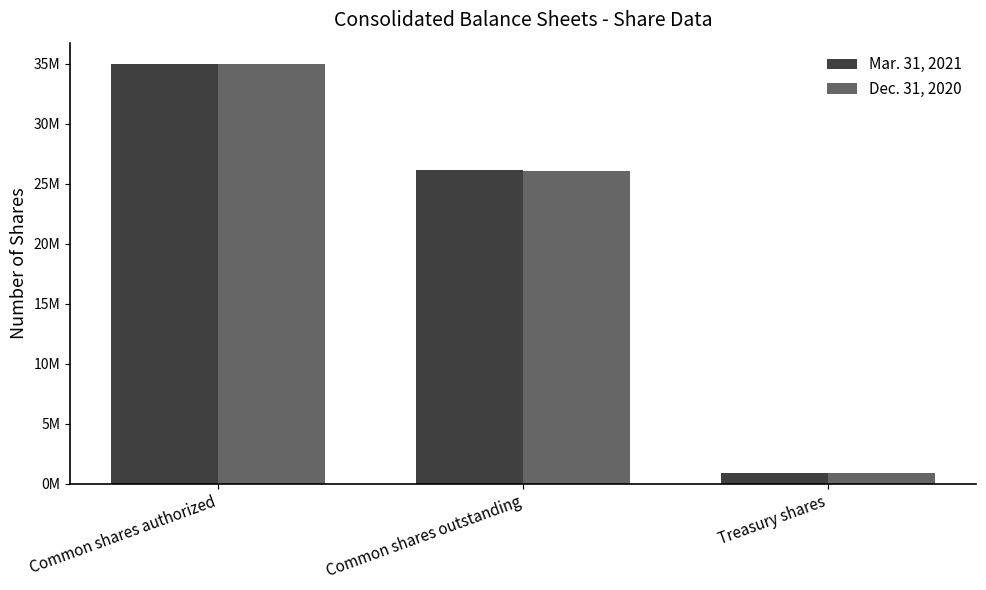

Where is Mar. 31, 2021 nearest to the value 17966328?

Common shares outstanding